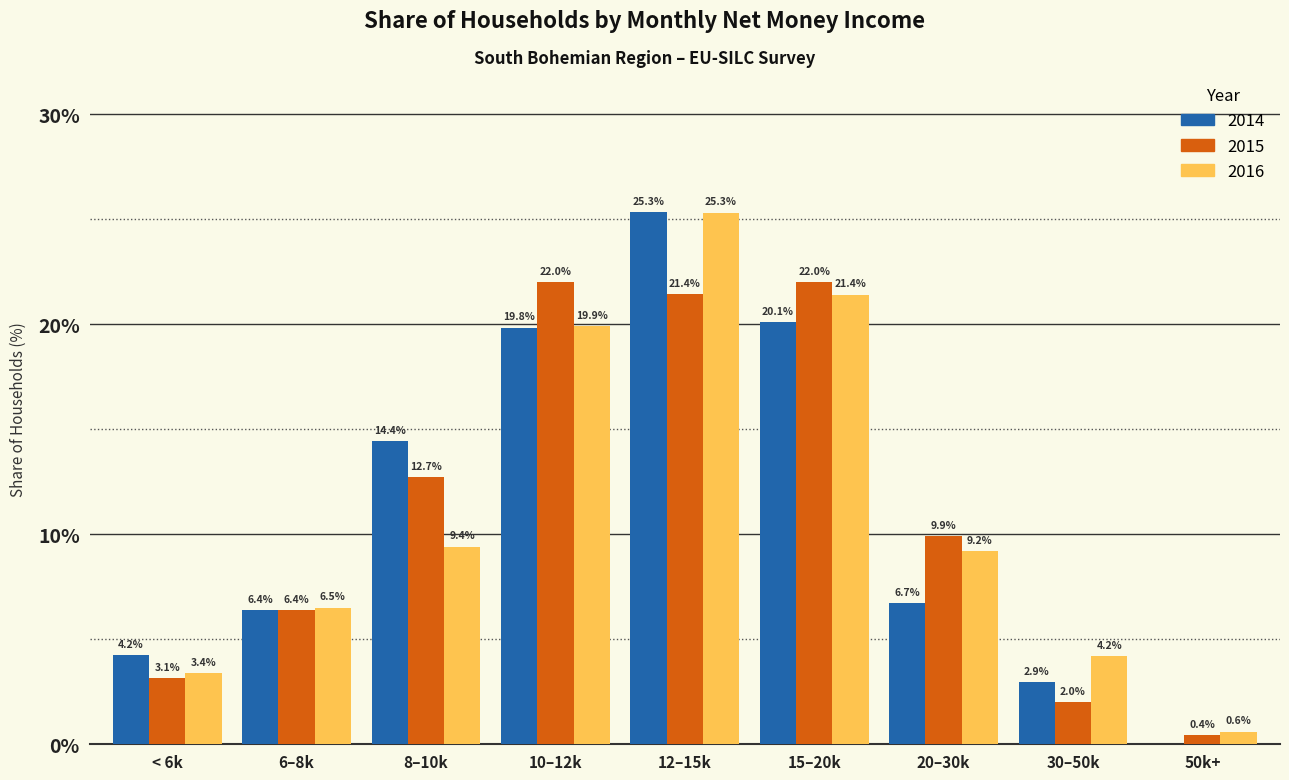

Reading left to right, list all the values displayed in this chart.

2014: < 6k=4.2	6–8k=6.4	8–10k=14.4	10–12k=19.8	12–15k=25.3	15–20k=20.1	20–30k=6.7	30–50k=2.9	50k+=0.0
2015: < 6k=3.1	6–8k=6.4	8–10k=12.7	10–12k=22.0	12–15k=21.4	15–20k=22.0	20–30k=9.9	30–50k=2.0	50k+=0.4
2016: < 6k=3.4	6–8k=6.5	8–10k=9.4	10–12k=19.9	12–15k=25.3	15–20k=21.4	20–30k=9.2	30–50k=4.2	50k+=0.6